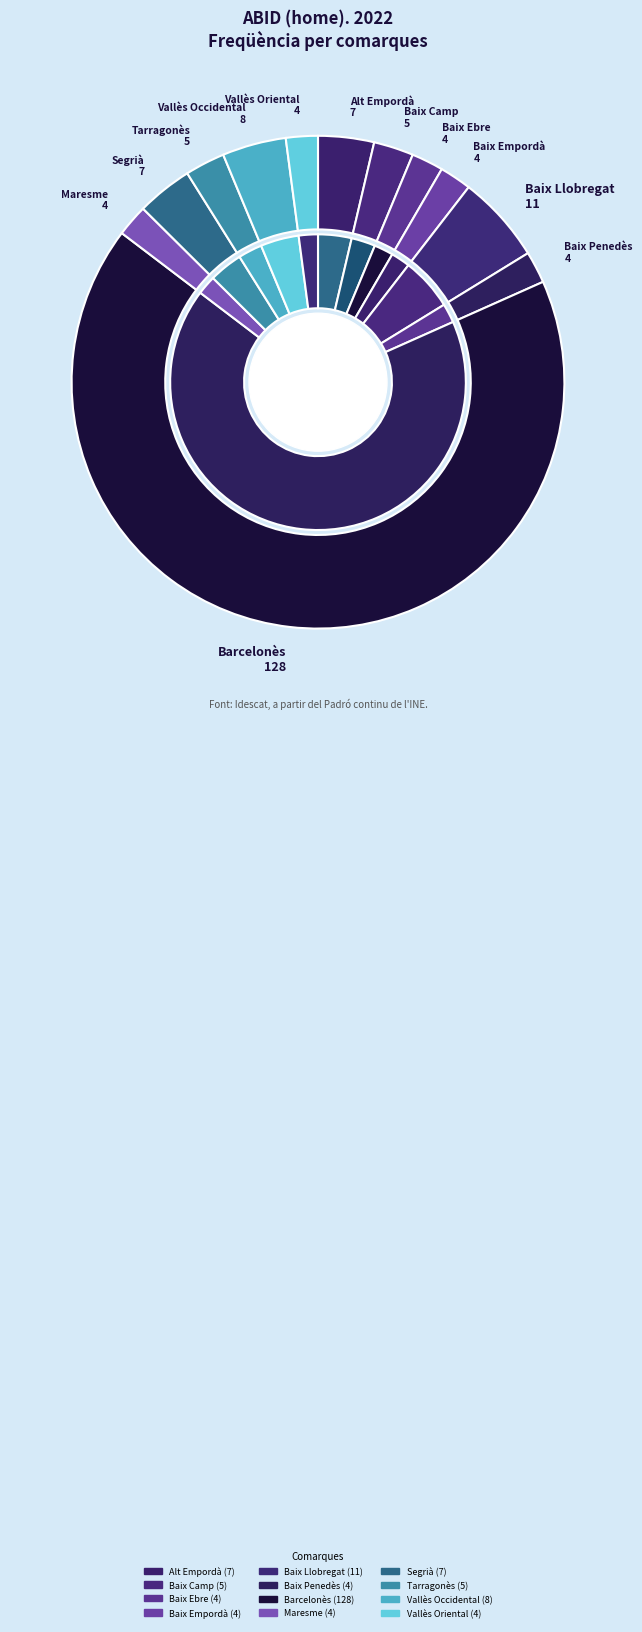

Does any single category account for the majority?

Yes